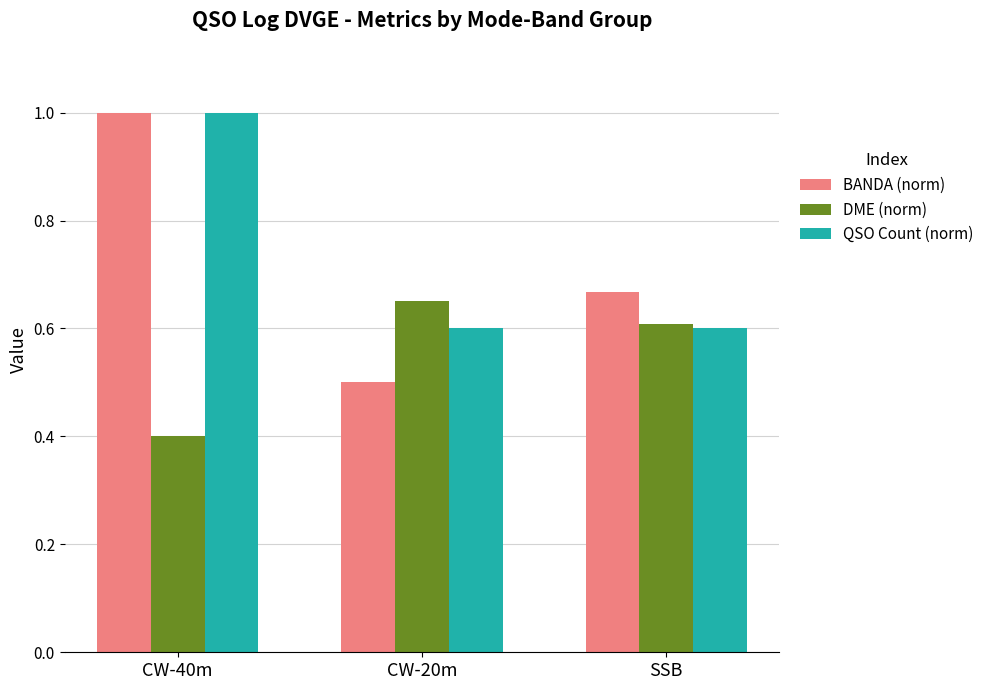

At how many categories does at least one series exceed 0?

3